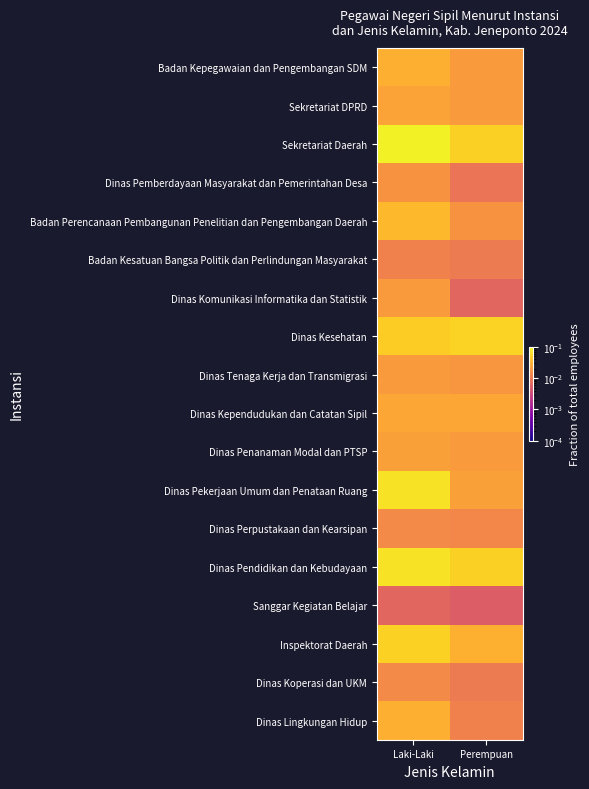

What is the total value across all series at Laki-Laki?

0.6